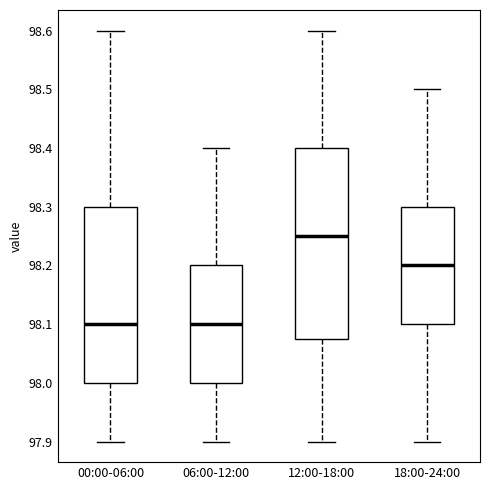

Reading left to right, transcribe this box plot: for each box, give where its median line is, the range the box spans, and where its two whiskers end, as read against the y-axis. The values are not printed on the chart, so give them approximately, as read against the axis.

00:00-06:00: median 98.10, box 98.00 to 98.30, whiskers 97.90 to 98.60
06:00-12:00: median 98.10, box 98.00 to 98.20, whiskers 97.90 to 98.40
12:00-18:00: median 98.25, box 98.08 to 98.40, whiskers 97.90 to 98.60
18:00-24:00: median 98.20, box 98.10 to 98.30, whiskers 97.90 to 98.50